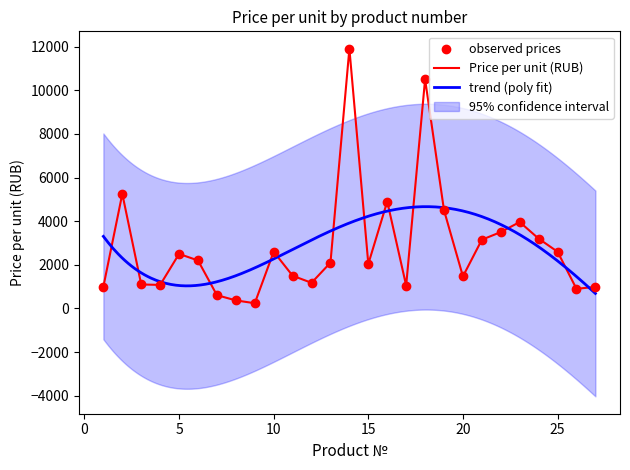

What is the change in value from 15 to 22?

+1460